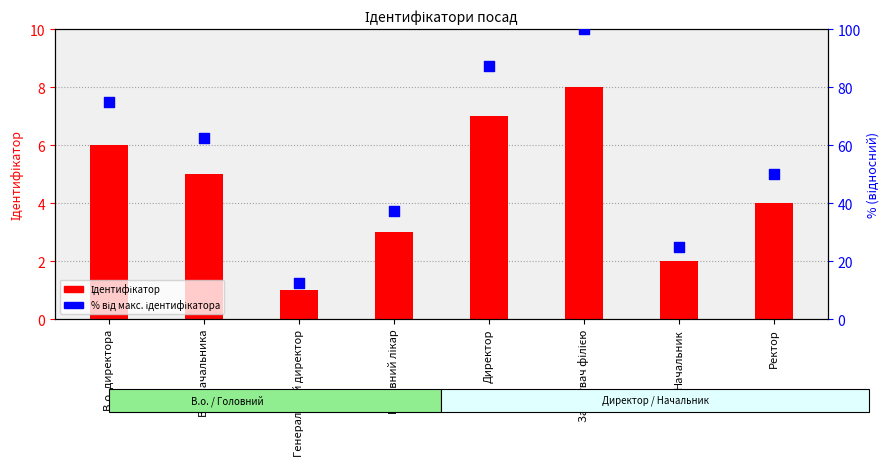

What is the total value across all series at В.о. начальника?

67.5